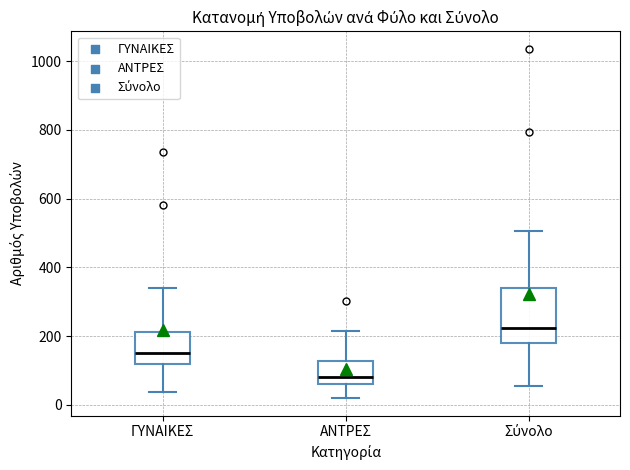

Which box's median line is the lowest?

ΑΝΤΡΕΣ